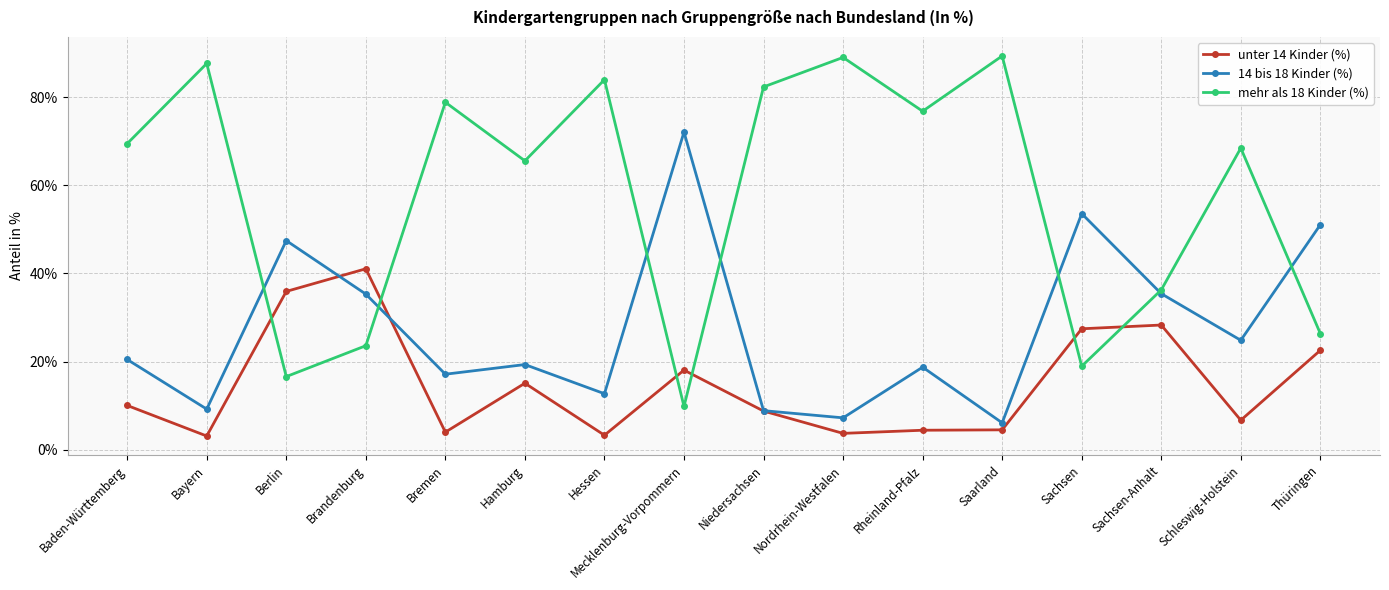

Does the chart have visible grid lines?

Yes